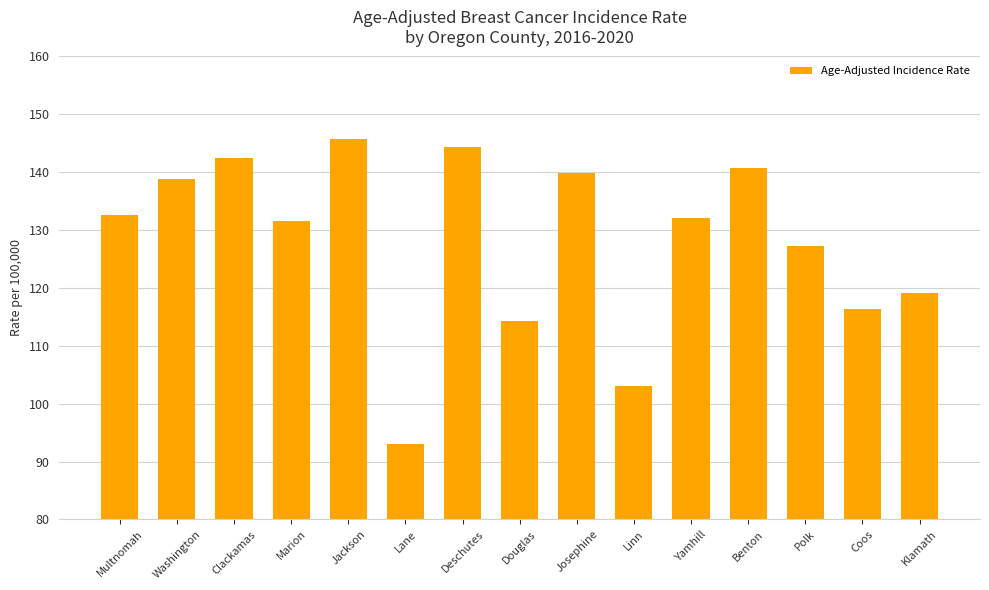

What value does the data have at Benton?

140.8